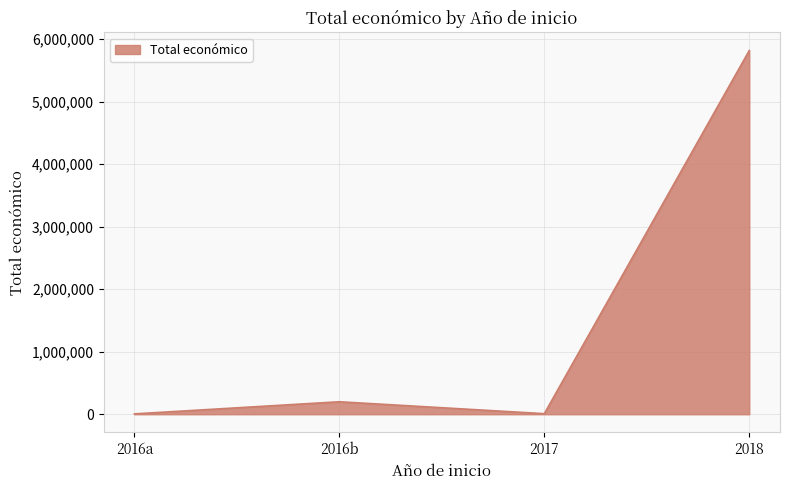

Where is the data nearest to the value 2912982?

2016b